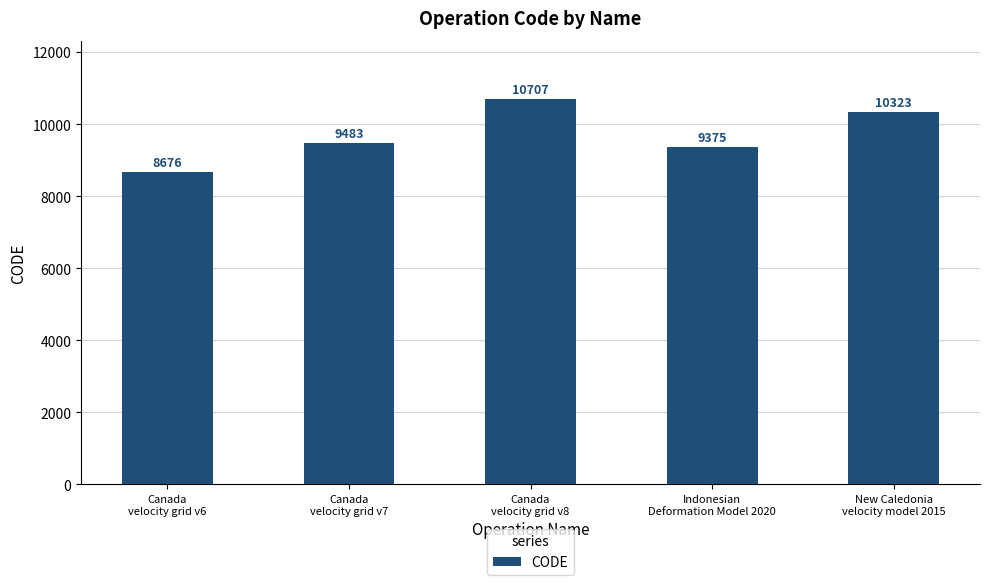

Is it true that the value at Canada
velocity grid v7 is 9483?

True